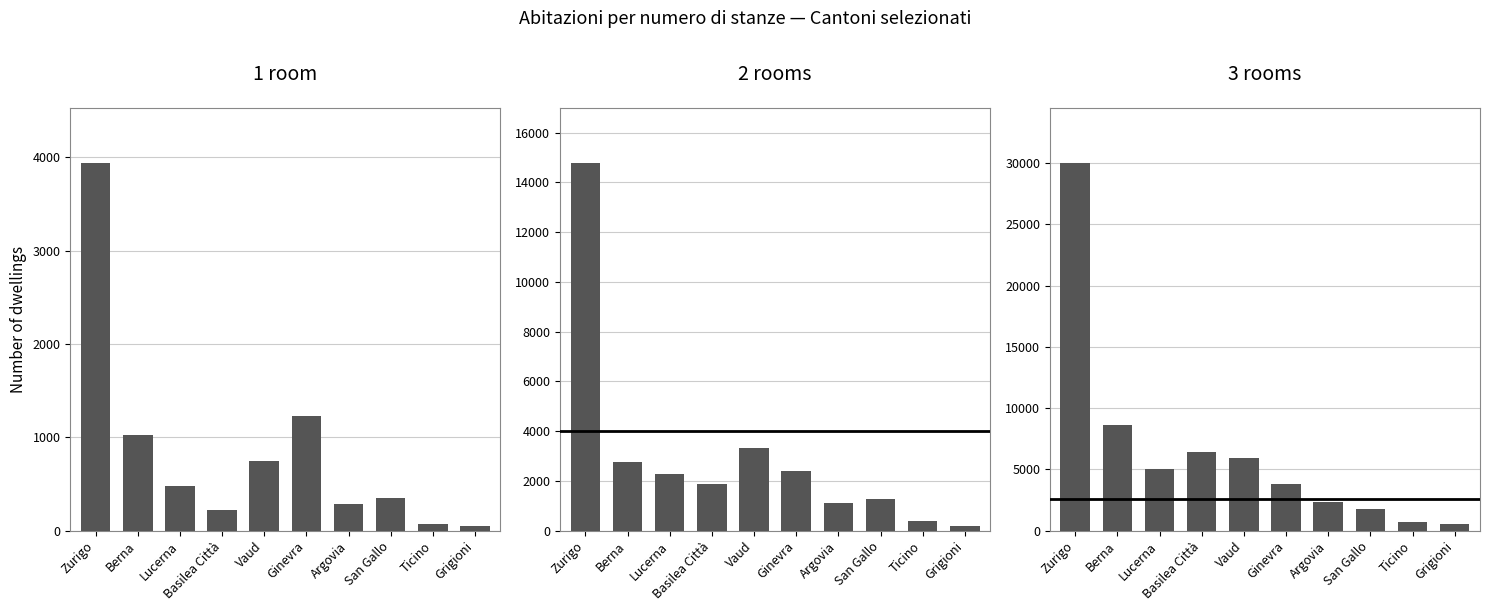

What is the label of the 3rd bar from the right?

San Gallo